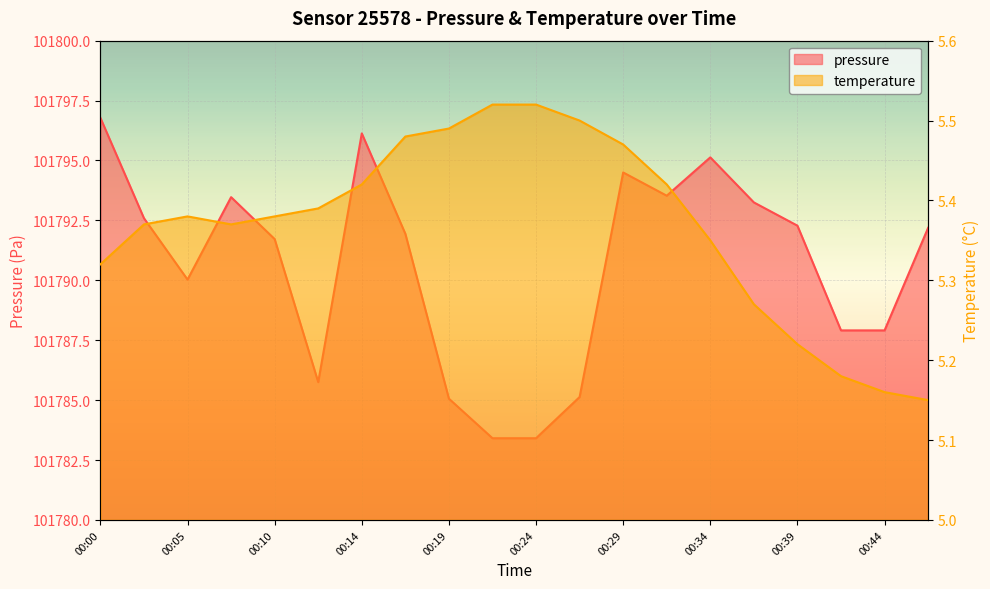

At which label is pressure closest to 101790?

00:05